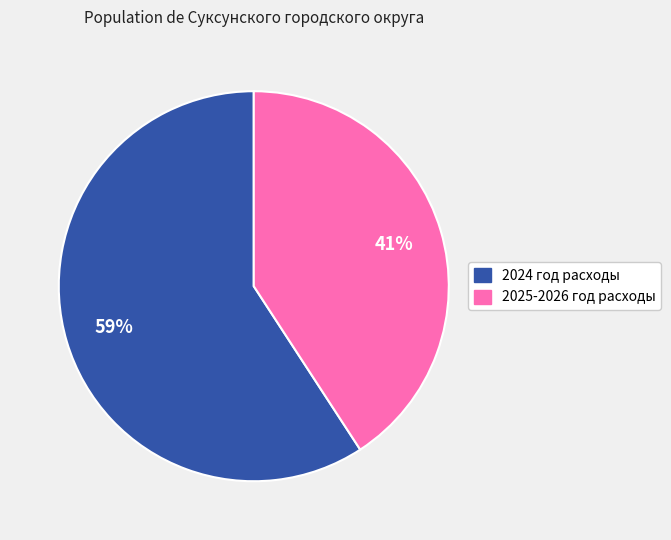

Does any single category account for the majority?

Yes